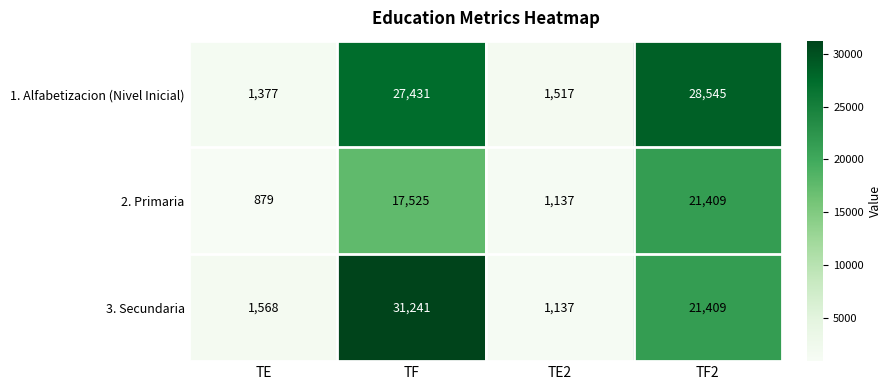

Reading right to left, transcribe all the data shown in this chart.

1. Alfabetizacion (Nivel Inicial): 28545	1517	27431	1377
2. Primaria: 21409	1137	17525	879
3. Secundaria: 21409	1137	31241	1568